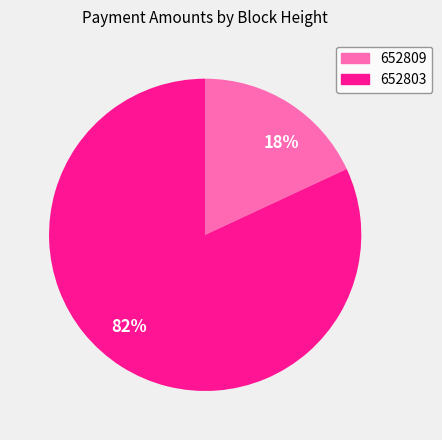

To the nearest percent, what is the combined percentage of 652803 and 652809?

100%